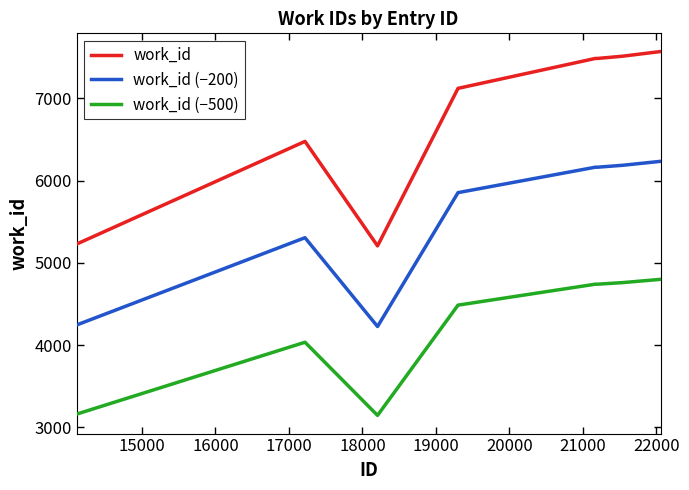

List the series in order of their overall mean, highest first.

work_id, work_id (−200), work_id (−500)